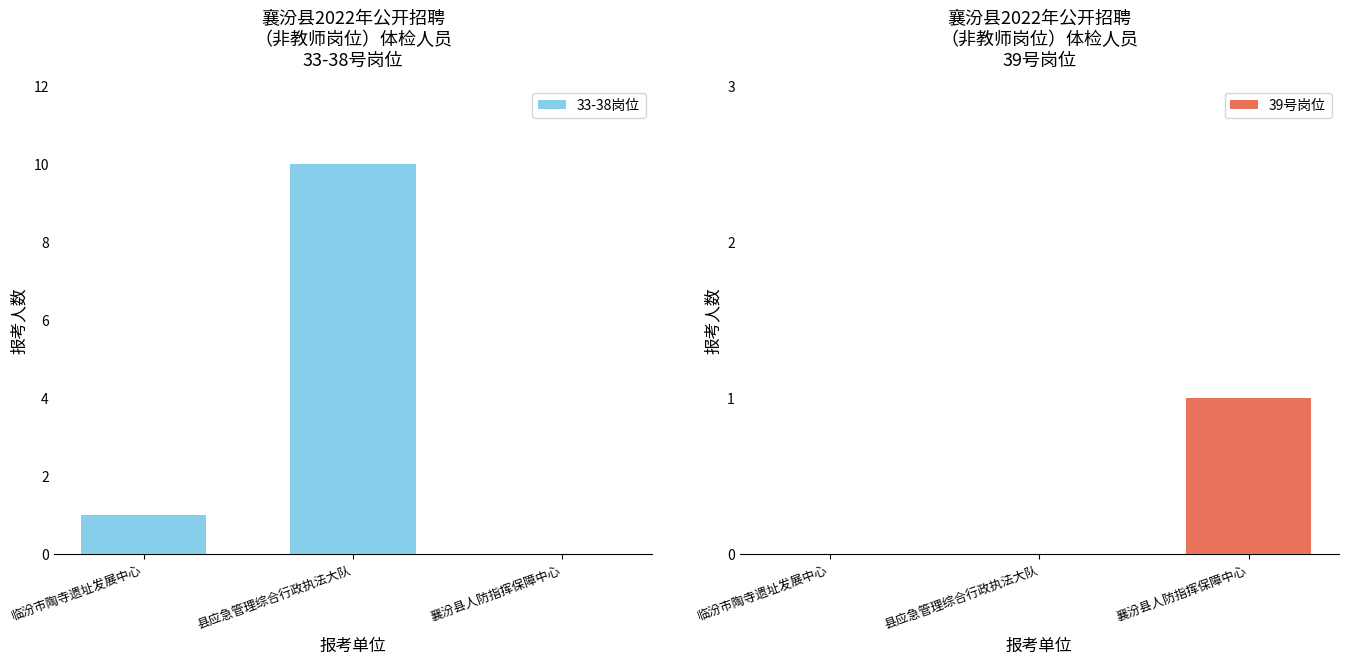

What is the difference between the maximum and minimum values in the 39号岗位 series?

1